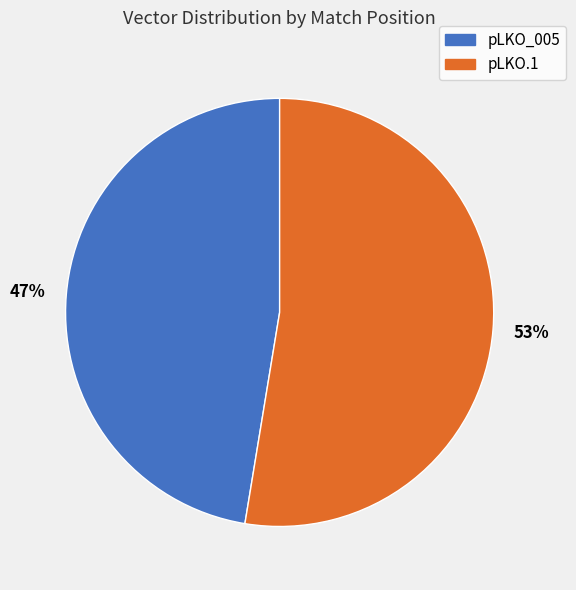

Is it true that pLKO.1 is 20% of the pie?

False